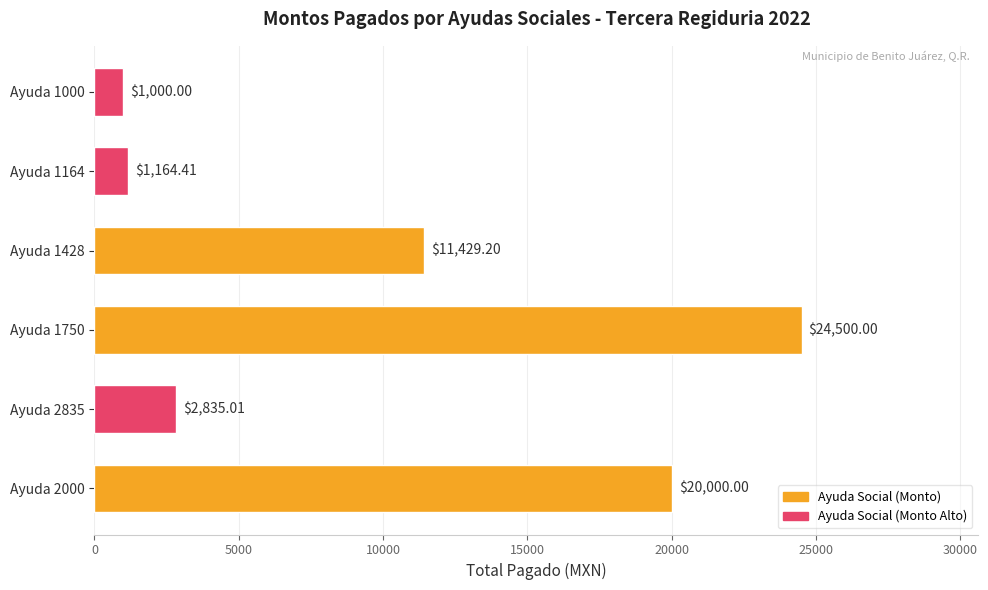

How many values exceed 11429?

3